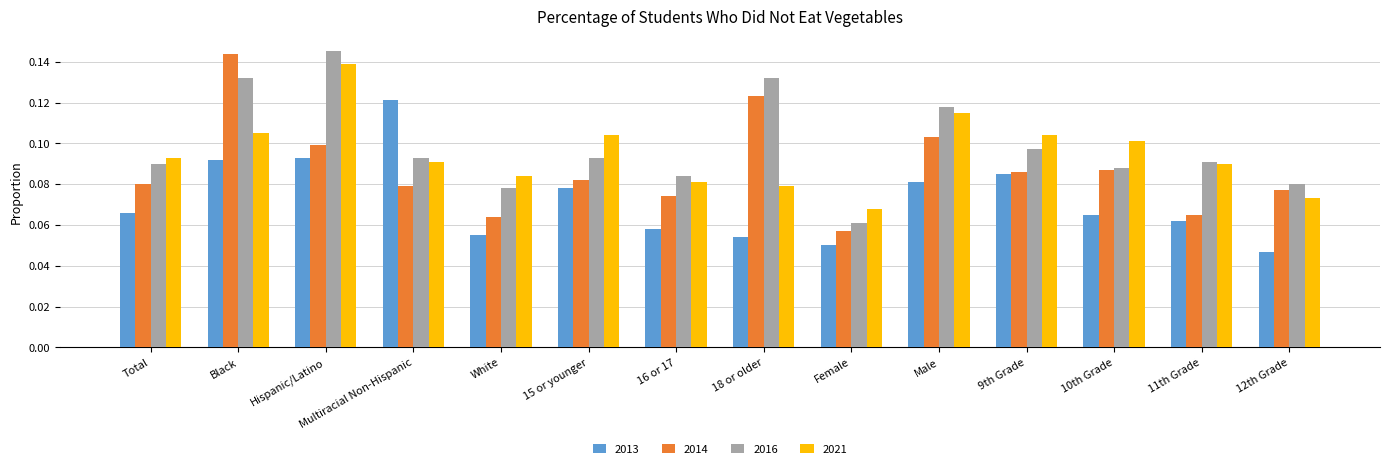

At Total, list the series in order from smallest to largest.

2013, 2014, 2016, 2021